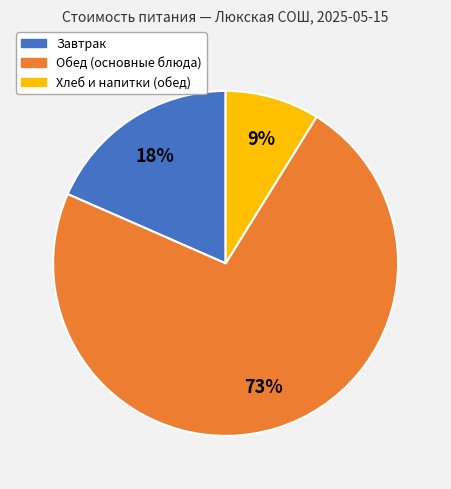

To the nearest percent, what is the average slice percentage?

33%